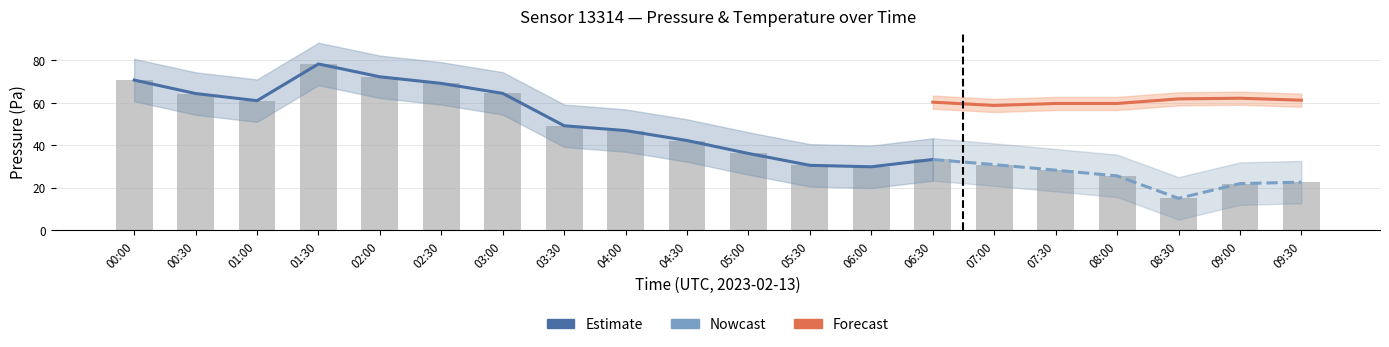

Between 02:30 and 00:00, which is larger?

00:00